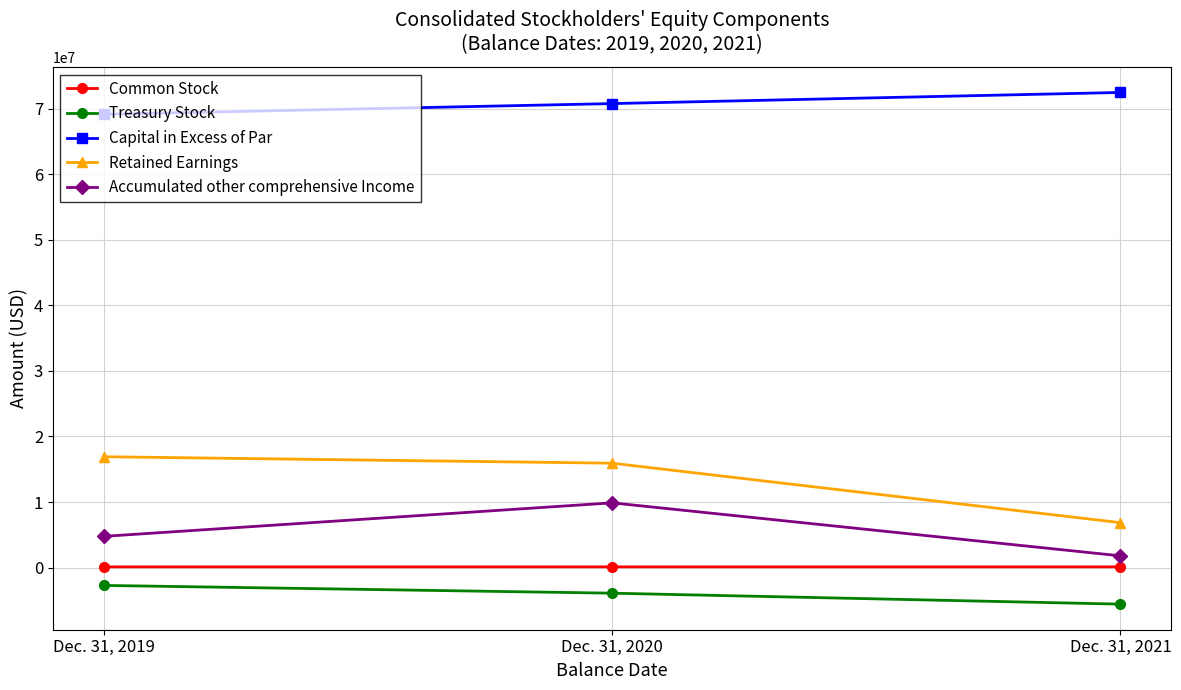

What is the difference between the Accumulated other comprehensive Income values at Dec. 31, 2019 and Dec. 31, 2020?

5111192